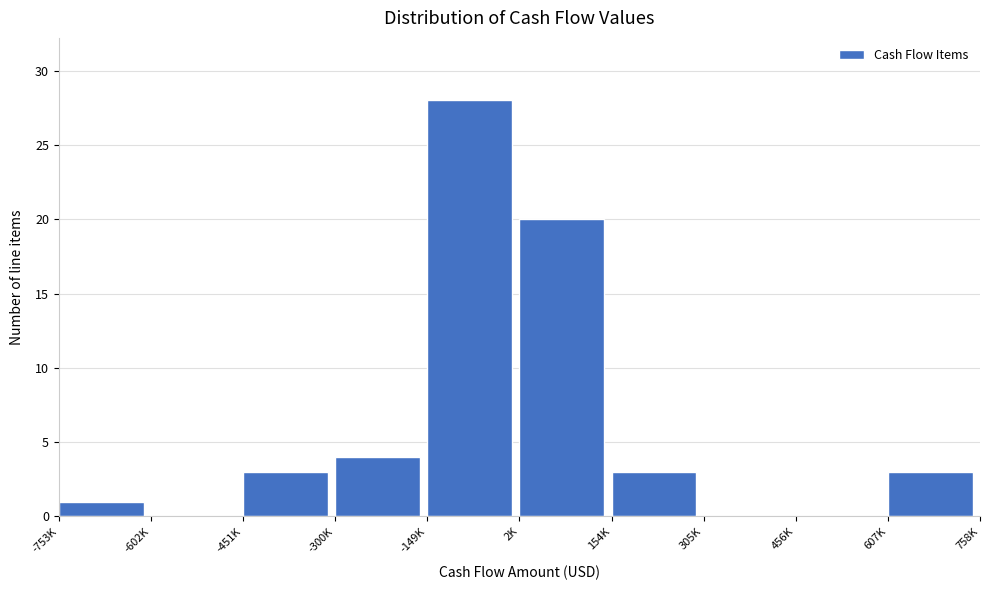

Reading left to right, what are all the values shown in this chart?

-753K=1	-602K=0	-451K=3	-300K=4	-149K=28	2K=20	154K=3	305K=0	456K=0	607K=3